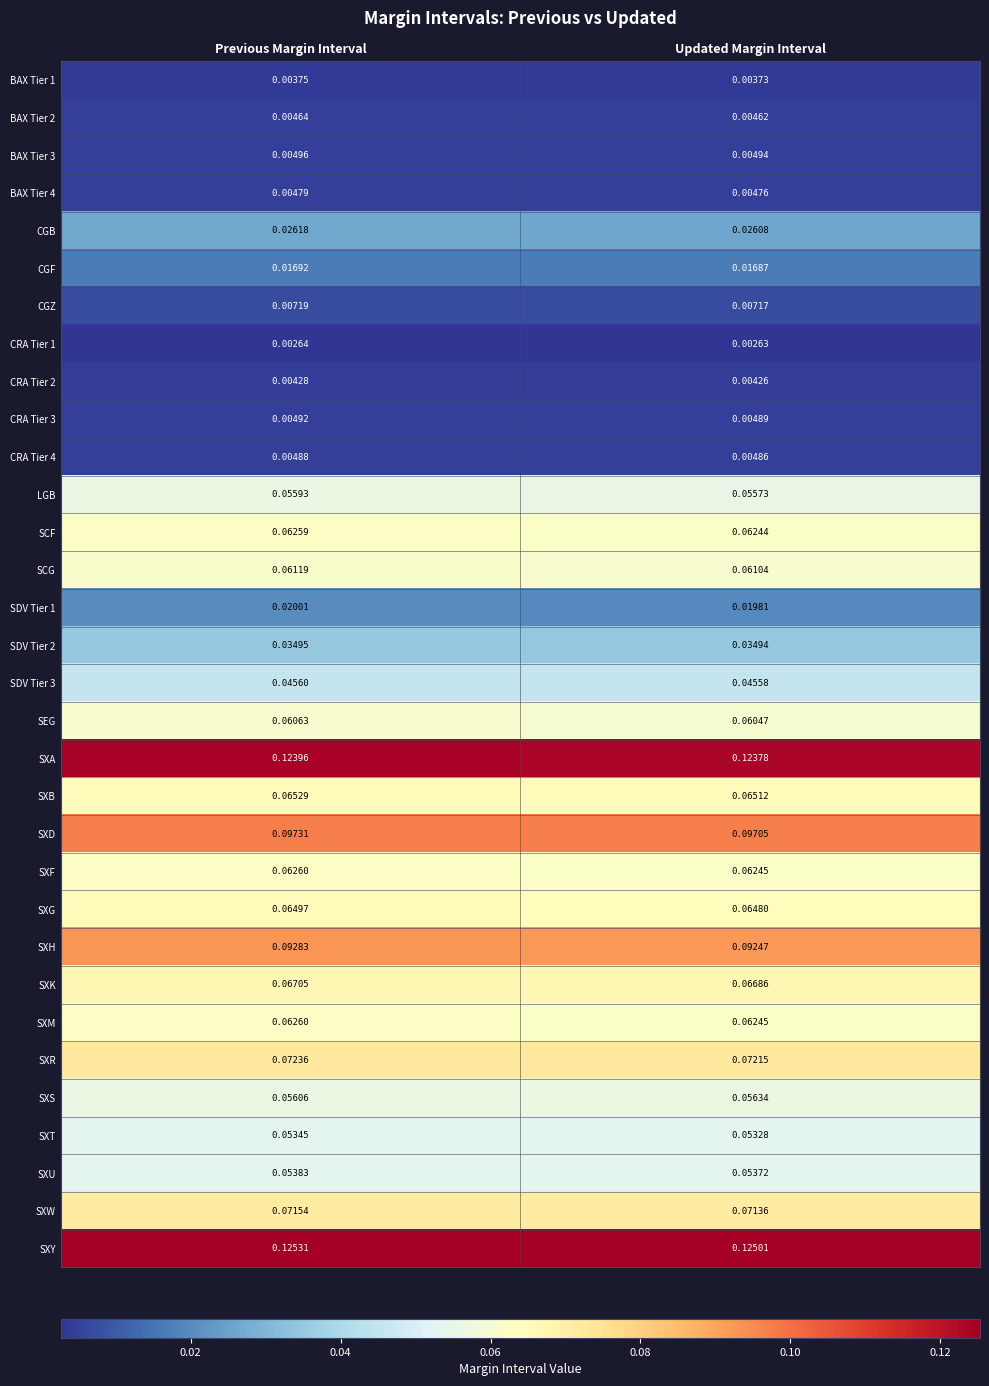

At which label is SXU closest to 0?

Updated Margin Interval